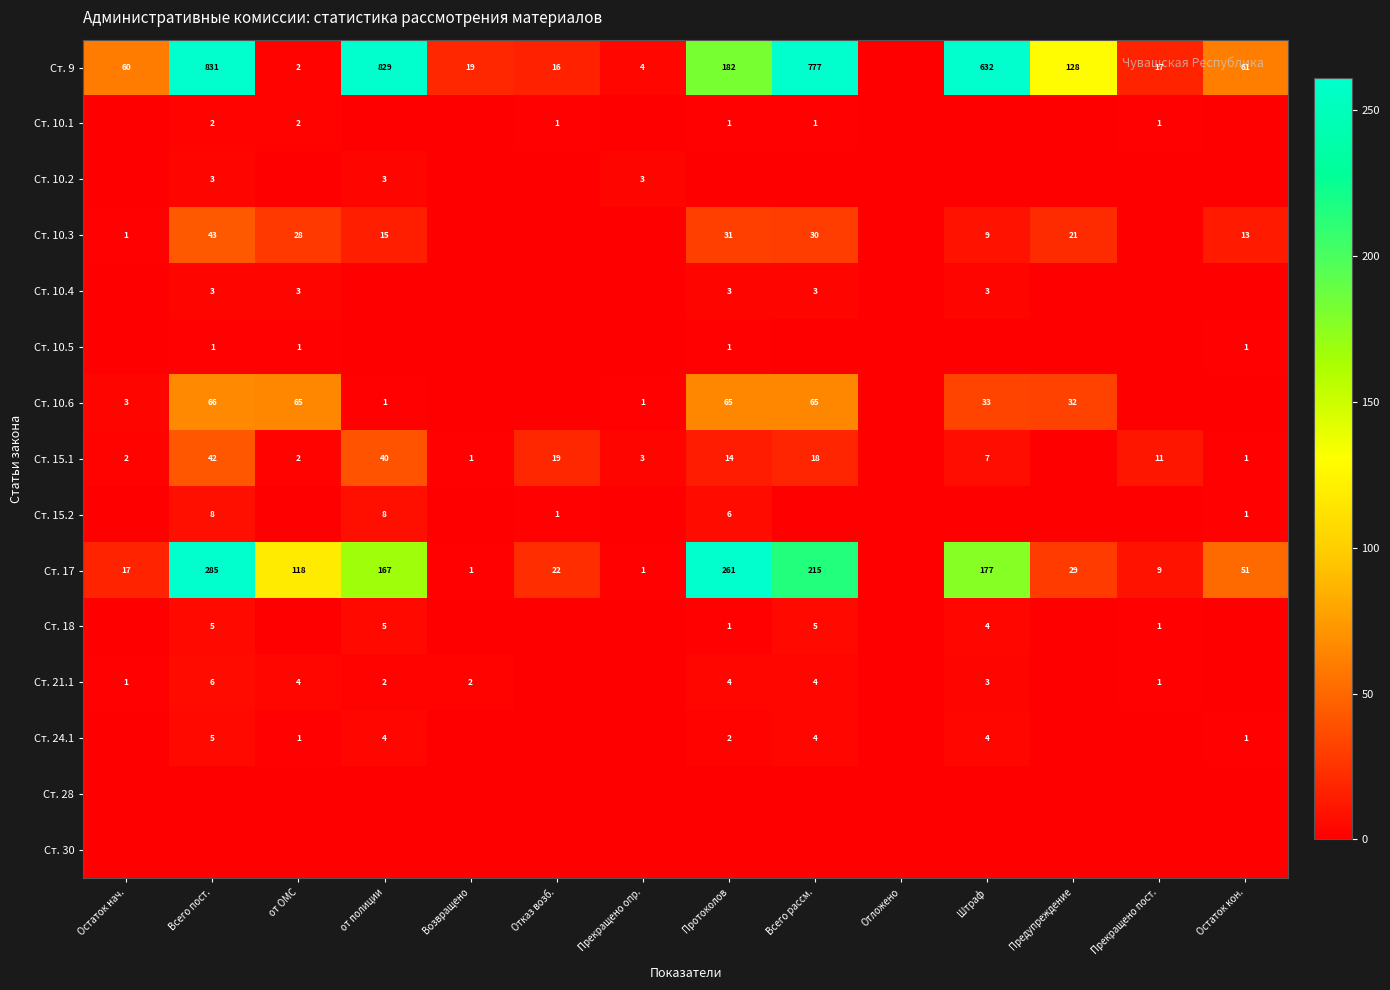

True or false: Ст. 10.1 has a value of 1 at Отказ возб..

True